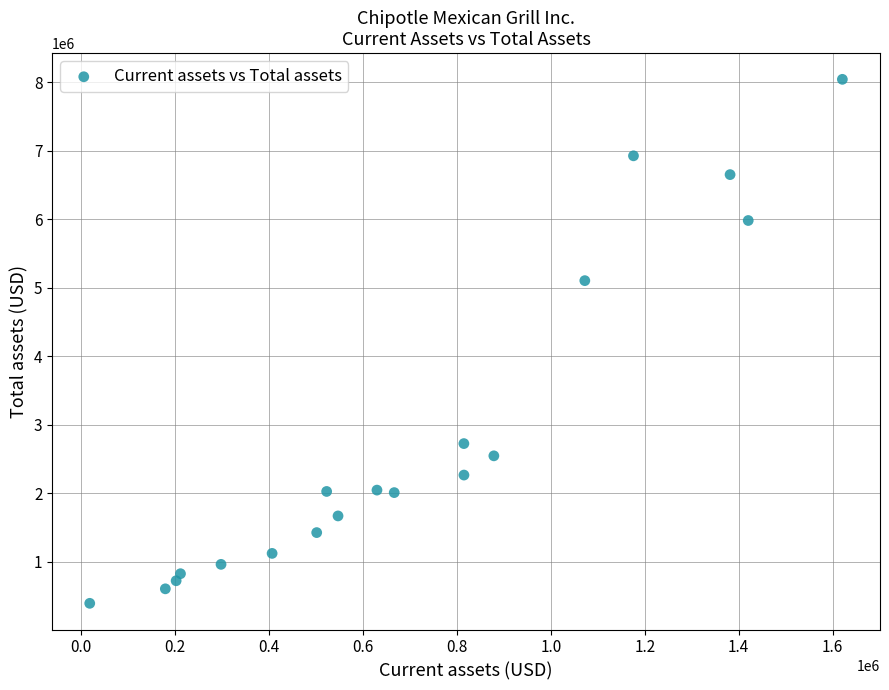

What Y value in the scatter plot is closest to 4218428?

5104604